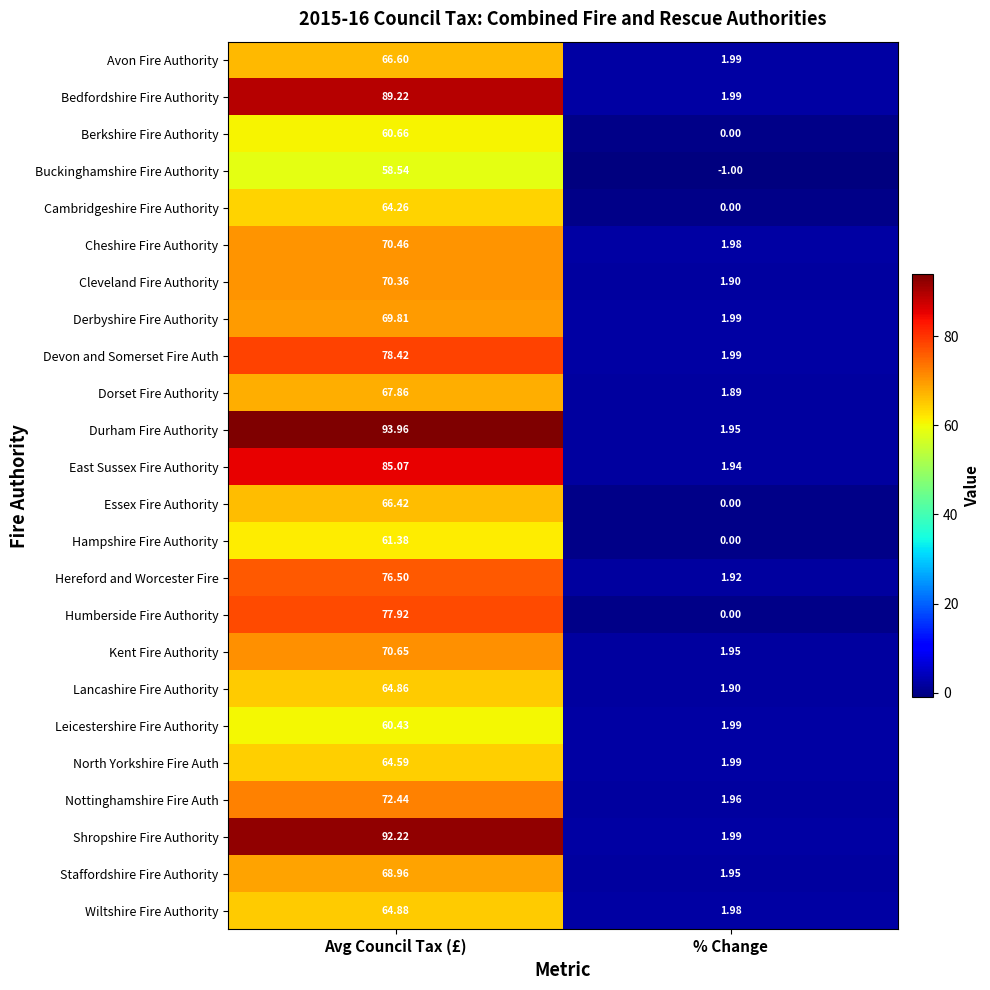

At how many categories does at least one series exceed 40?

1